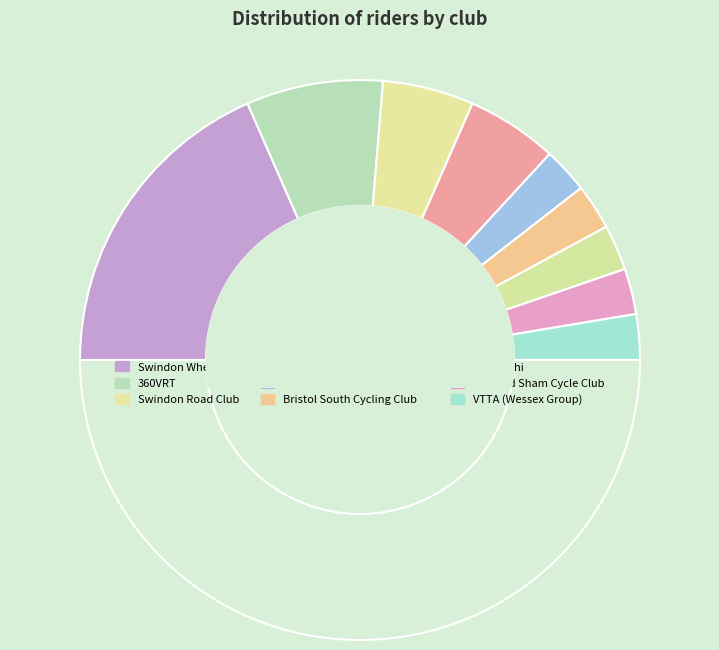

How many segments does this pie chart have?

10